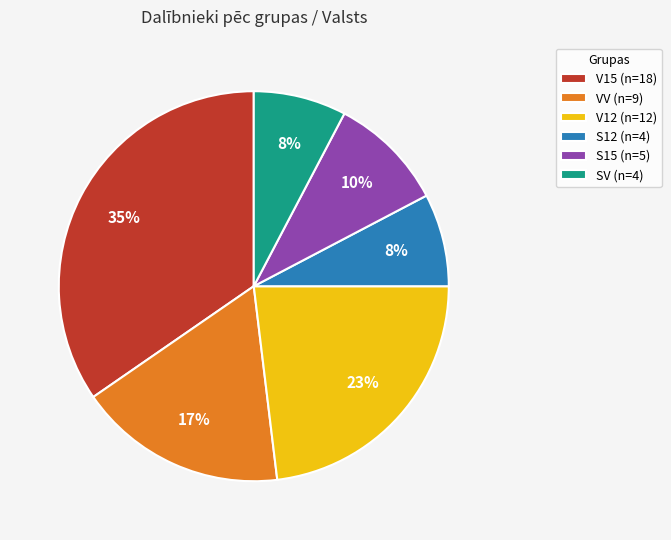

Between V15 (n=18) and V12 (n=12), which is larger?

V15 (n=18)